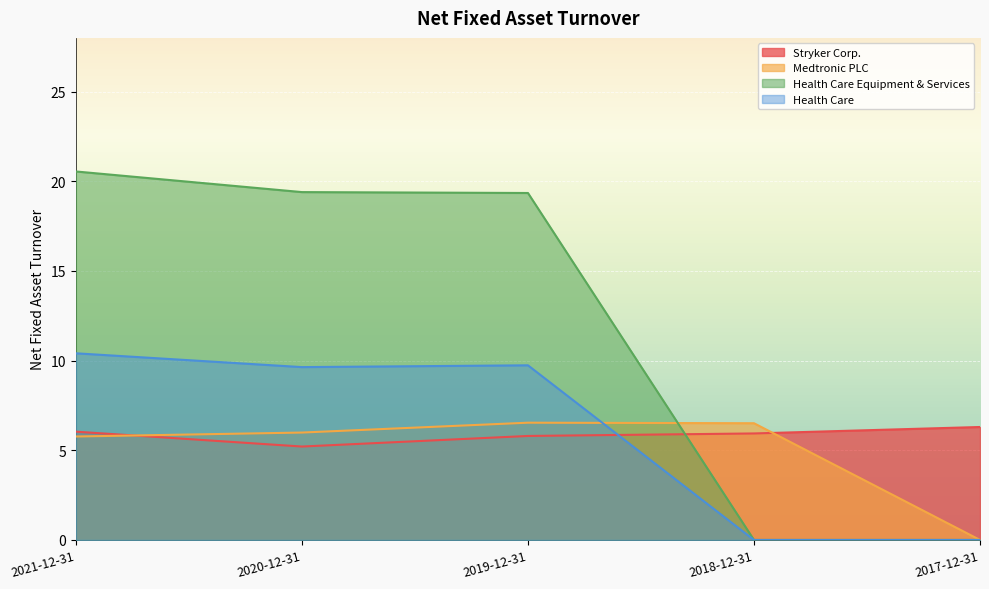

Reading left to right, transcribe all the data shown in this chart.

Stryker Corp.: 2021-12-31=6.0	2020-12-31=5.2	2019-12-31=5.8	2018-12-31=5.9	2017-12-31=6.3
Medtronic PLC: 2021-12-31=5.8	2020-12-31=6.0	2019-12-31=6.5	2018-12-31=6.5	2017-12-31=0.0
Health Care Equipment & Services: 2021-12-31=20.6	2020-12-31=19.4	2019-12-31=19.4	2018-12-31=0.0	2017-12-31=0.0
Health Care: 2021-12-31=10.4	2020-12-31=9.6	2019-12-31=9.7	2018-12-31=0.0	2017-12-31=0.0